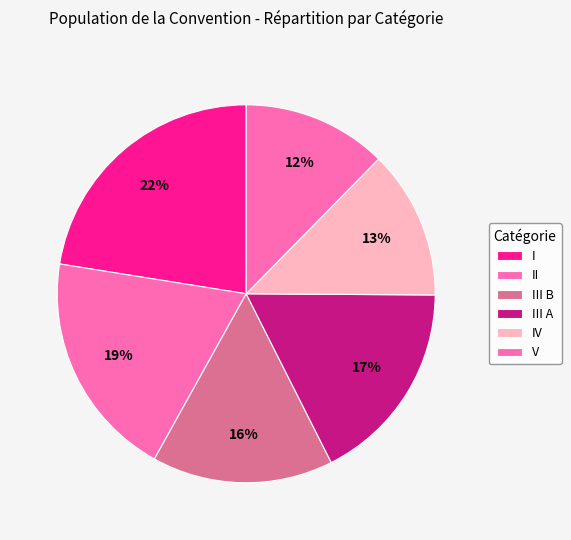

Is it true that V is 16% of the pie?

False